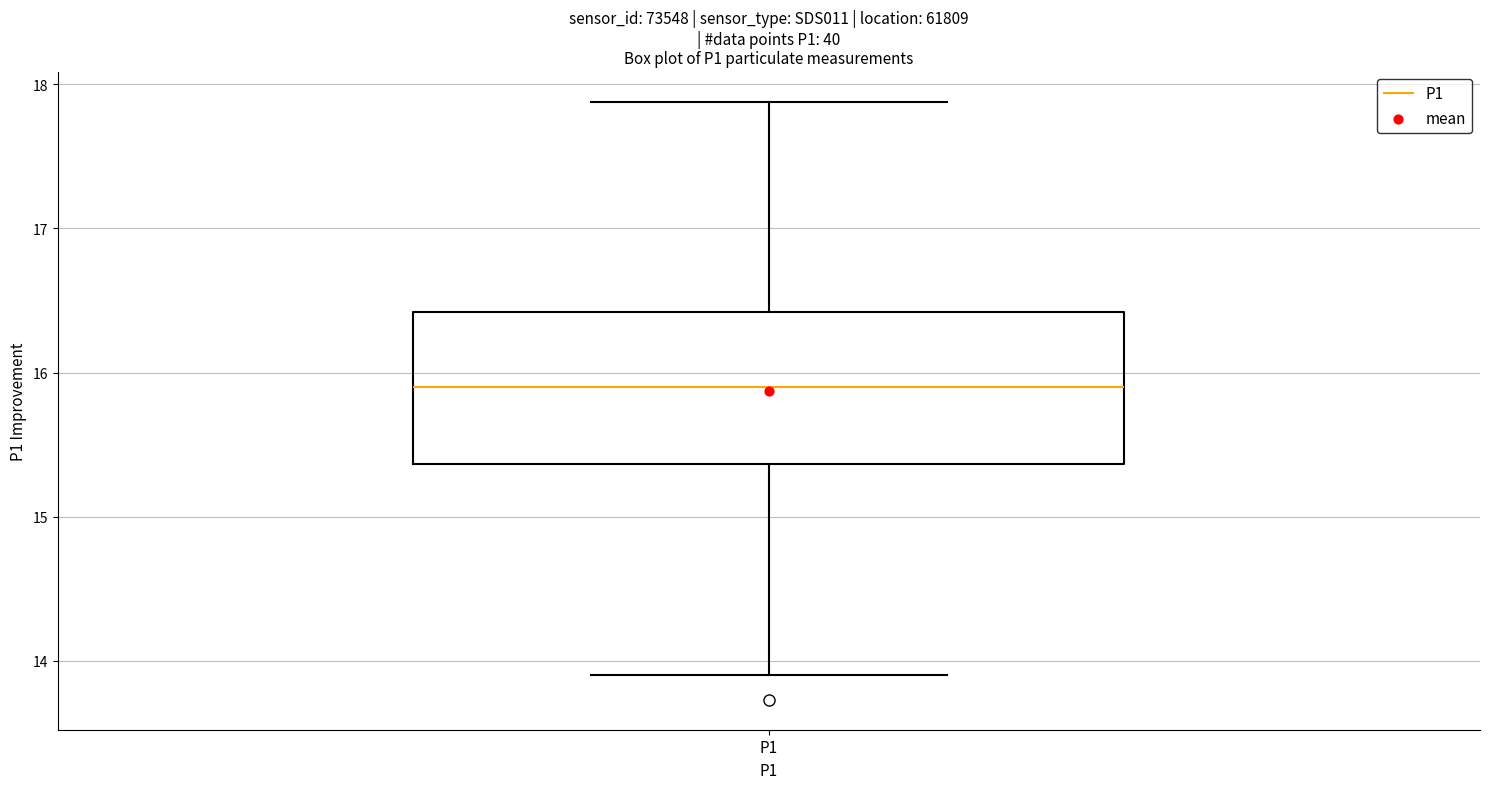

Transcribe this box plot: give where the median line is, the range the box spans, and where the two whiskers end, as read against the y-axis. The values are not printed on the chart, so give them approximately, as read against the axis.

median 15.9, box 15.4 to 16.4, whiskers 13.9 to 17.9